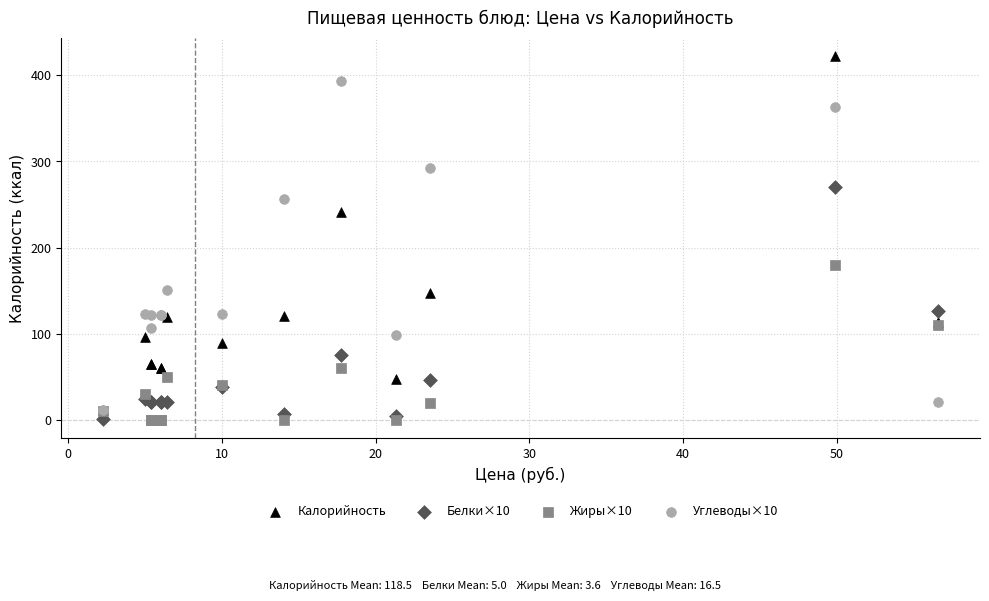

Which series has the largest Y range (max minus min)?

Калорийность